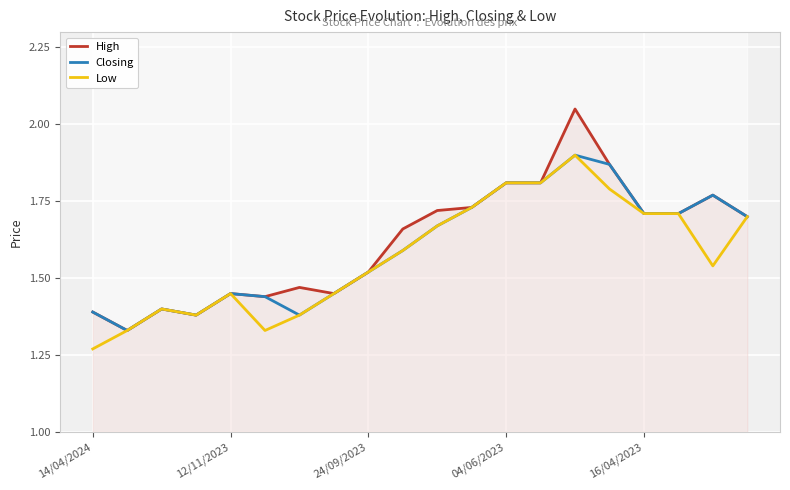

True or false: Low and High cross at least once.

False